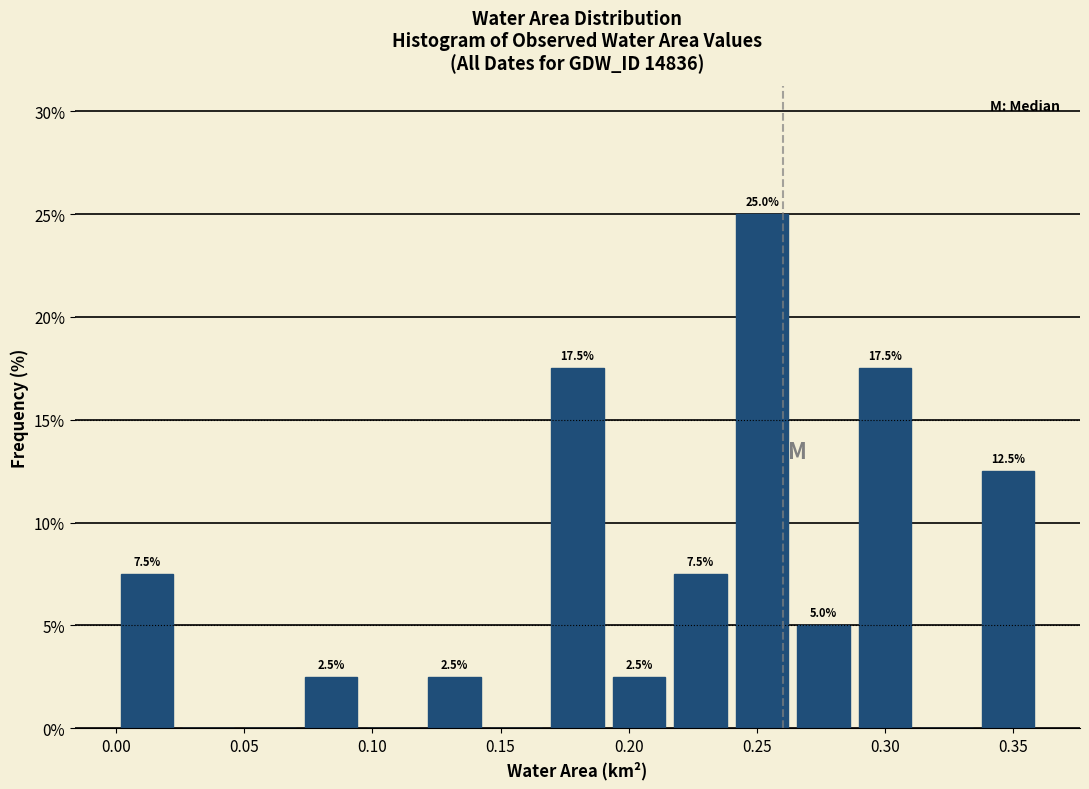

Over which range of the x-axis is the bar tallest?

0.240 to 0.264